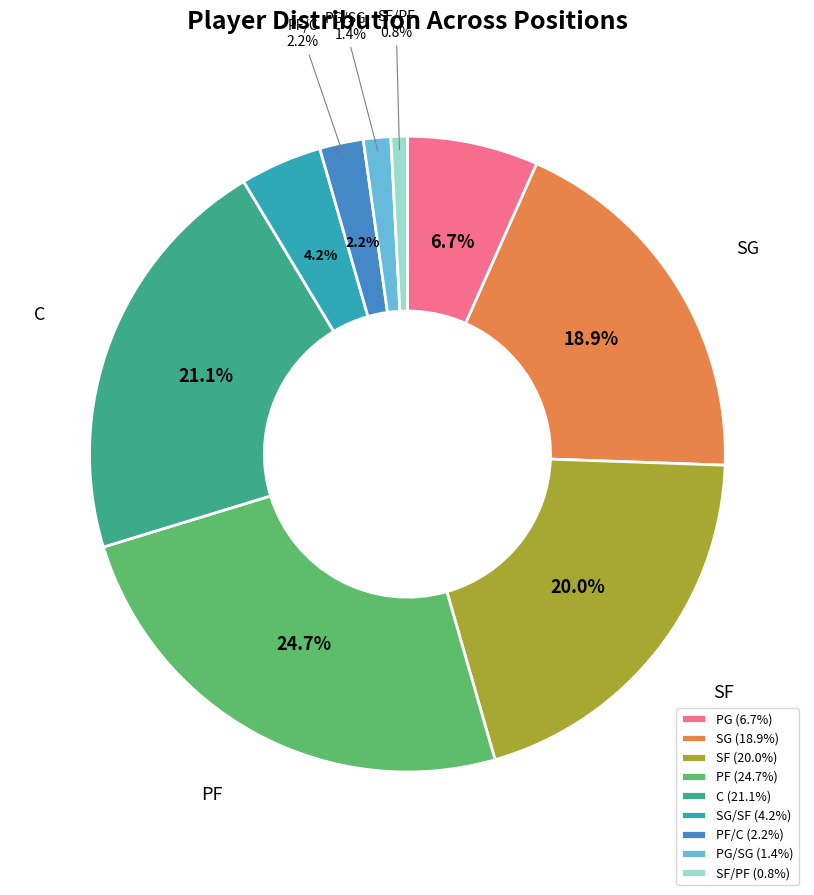

Combined, do SG and PG/SG account for over 50%?

No